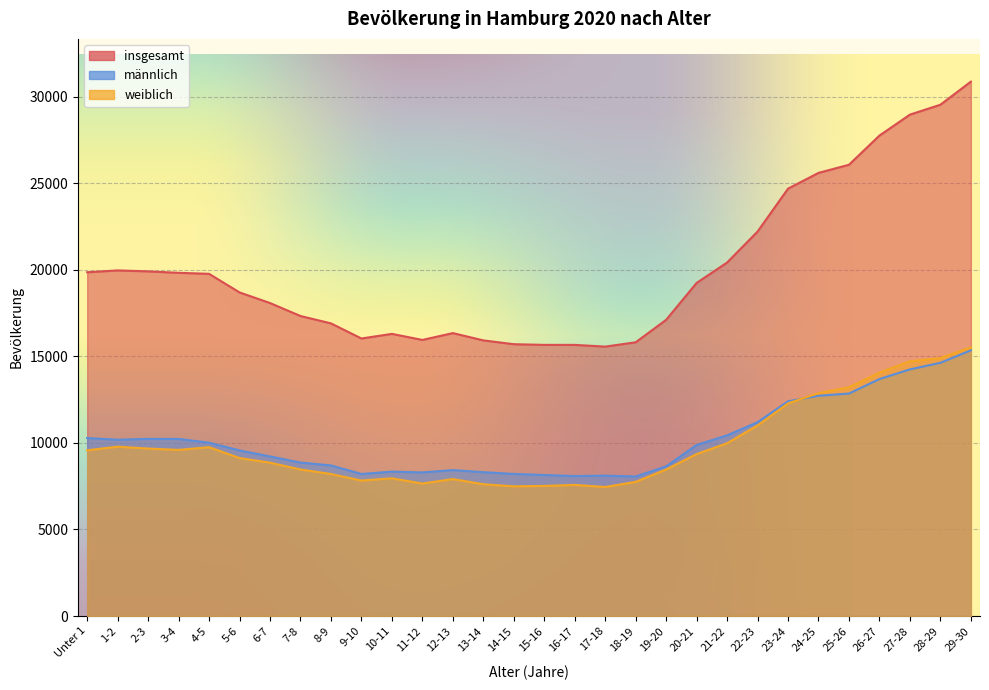

Count the number of categories in the chart.

30